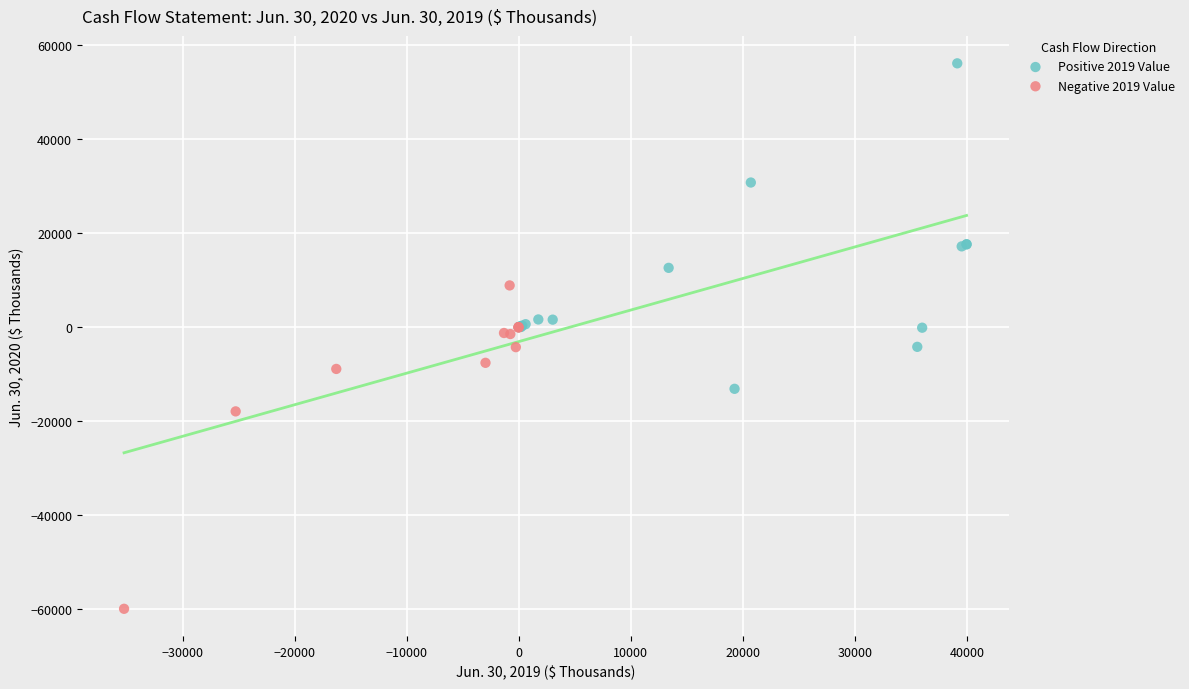

Which series reaches the minimum Y coordinate?

Negative 2019 Value